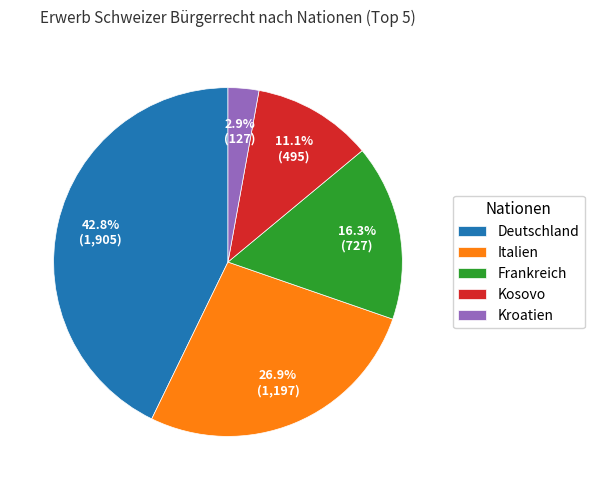

To the nearest percent, what is the difference between the largest and smallest slice percentages?

40%